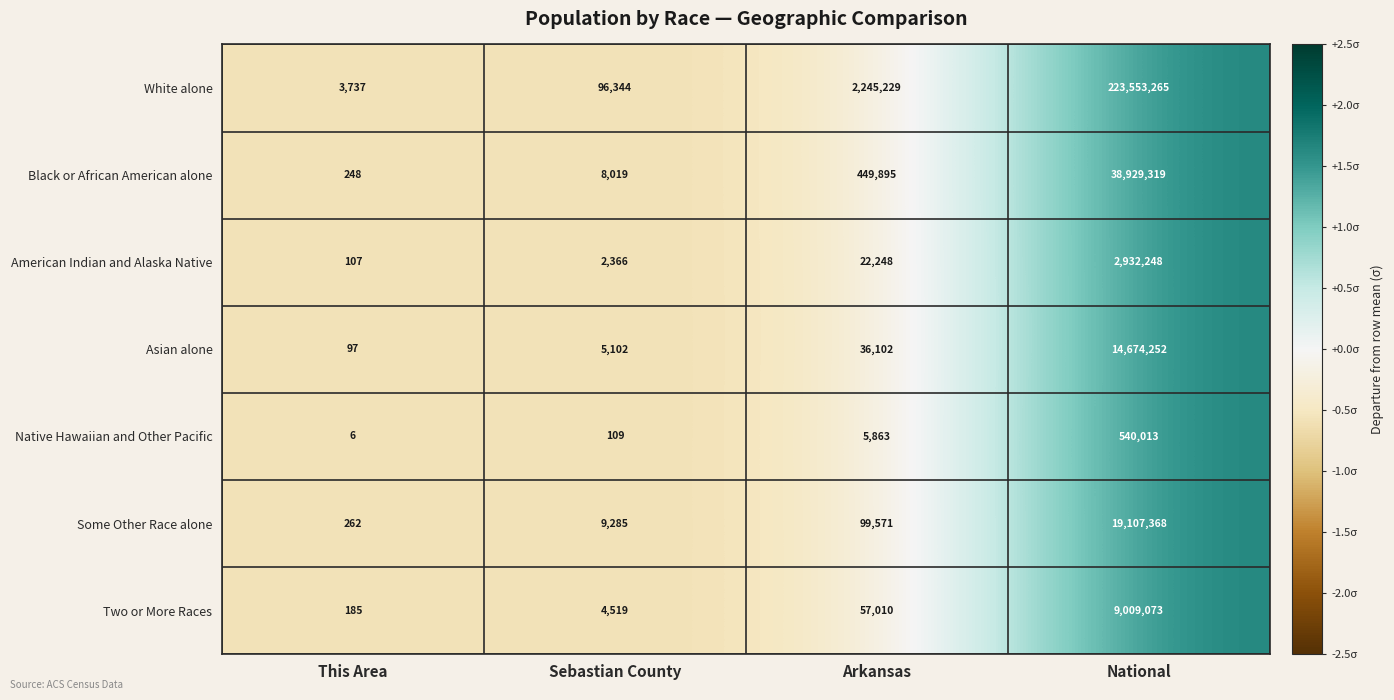

Which series has the largest range (max minus min)?

White alone